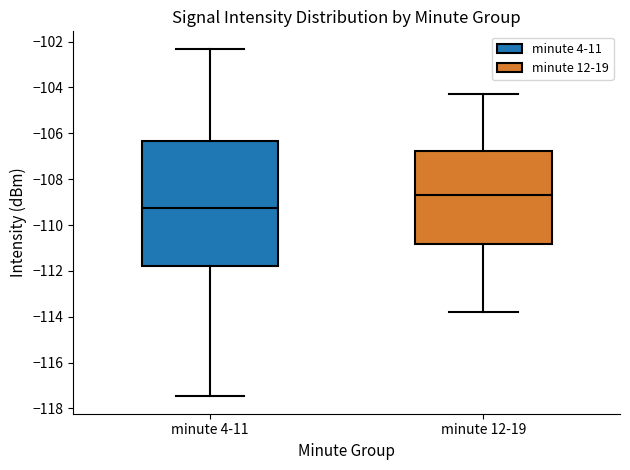

Reading left to right, transcribe this box plot: for each box, give where its median line is, the range the box spans, and where its two whiskers end, as read against the y-axis. The values are not printed on the chart, so give them approximately, as read against the axis.

minute 4-11: median -109.2, box -111.8 to -106.4, whiskers -117.4 to -102.4
minute 12-19: median -108.6, box -110.8 to -106.8, whiskers -113.8 to -104.2